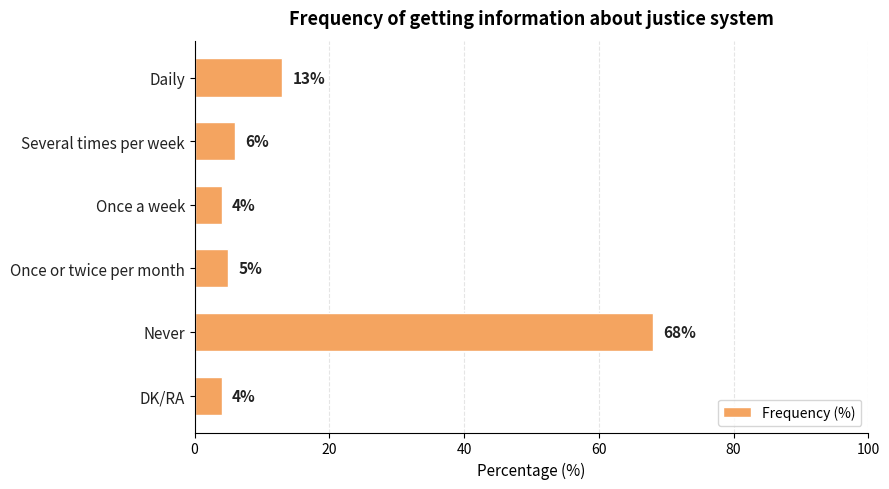

What position from the top is DK/RA?

6